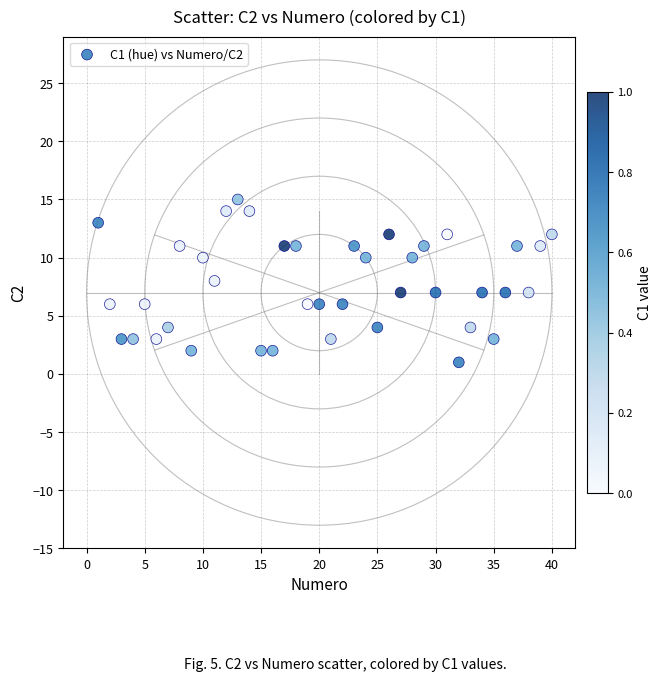

What is the range of X values (max minus min)?

39